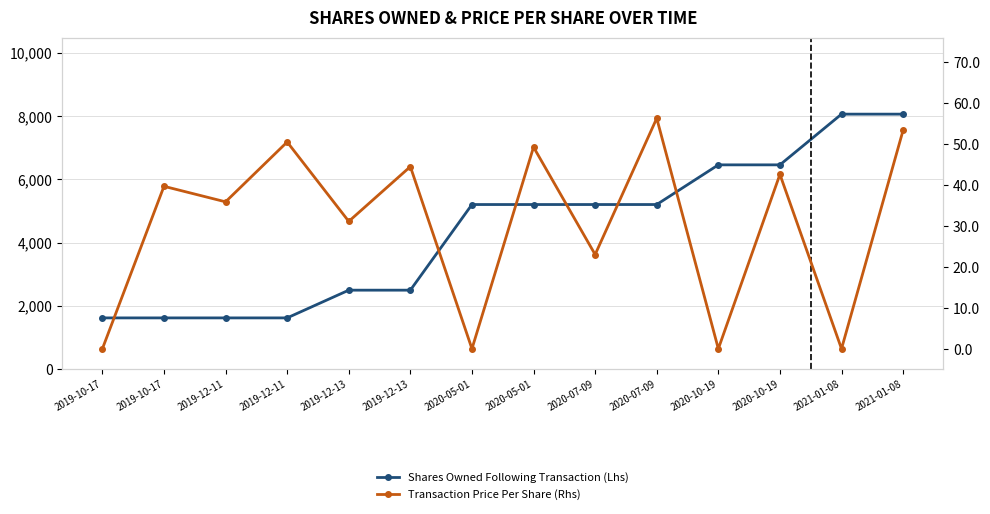

How many series are shown in this chart?

2